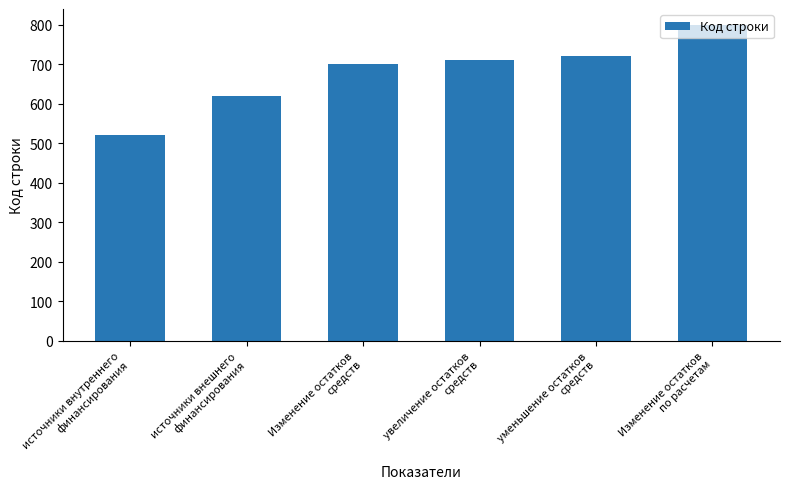

What is the difference between the maximum and second lowest values?

180